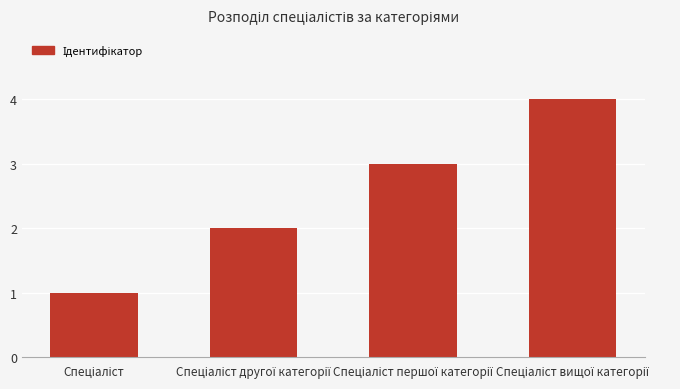

What is the difference between the maximum and minimum values?

3